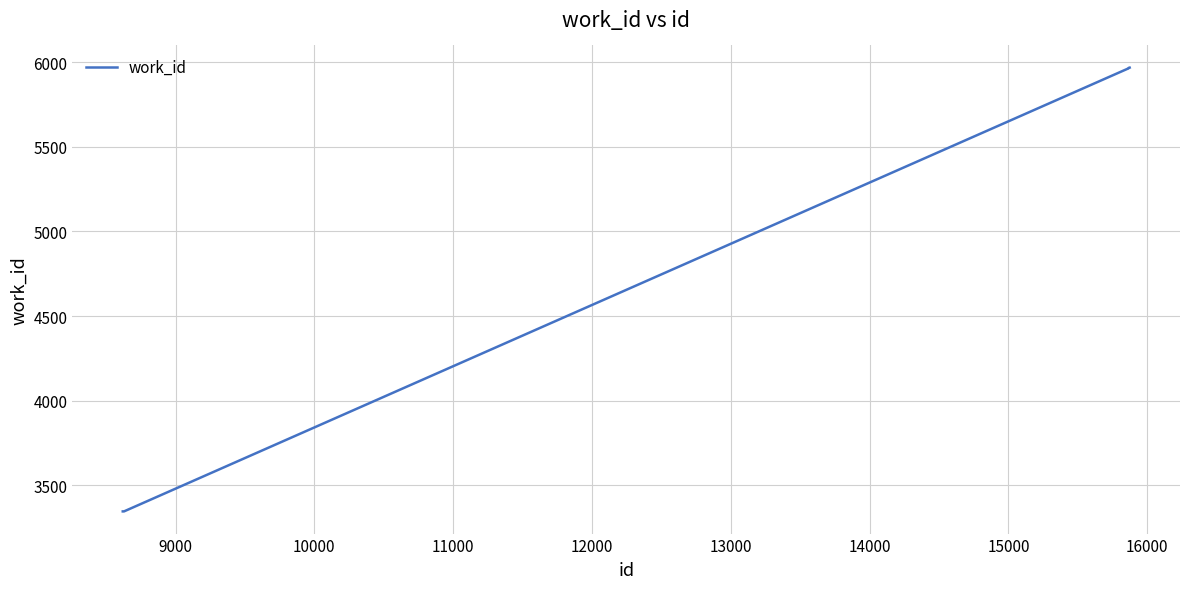

Count the number of categories in the chart.

10